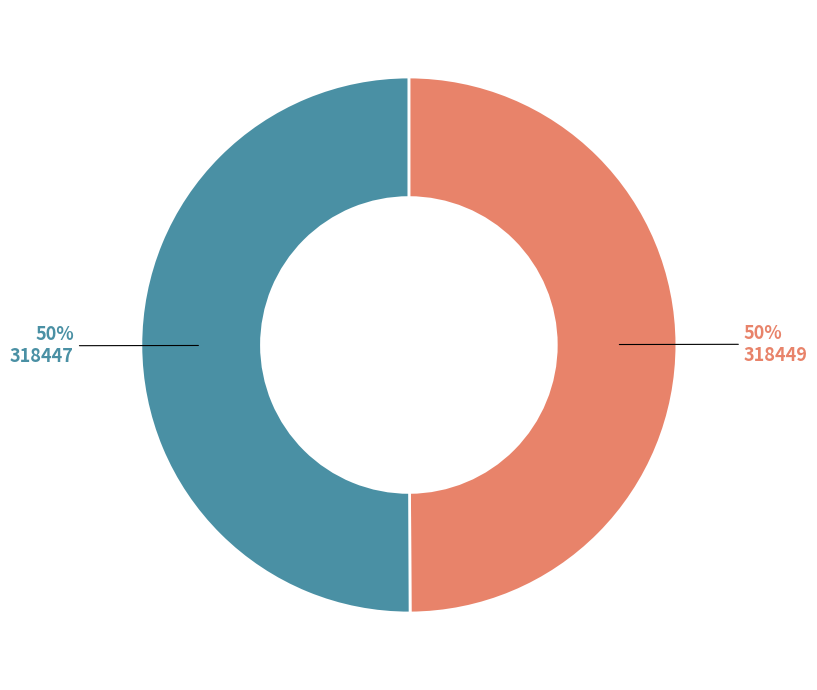

To the nearest percent, what is the difference between the 318447 and 318449 slice percentages?

0%